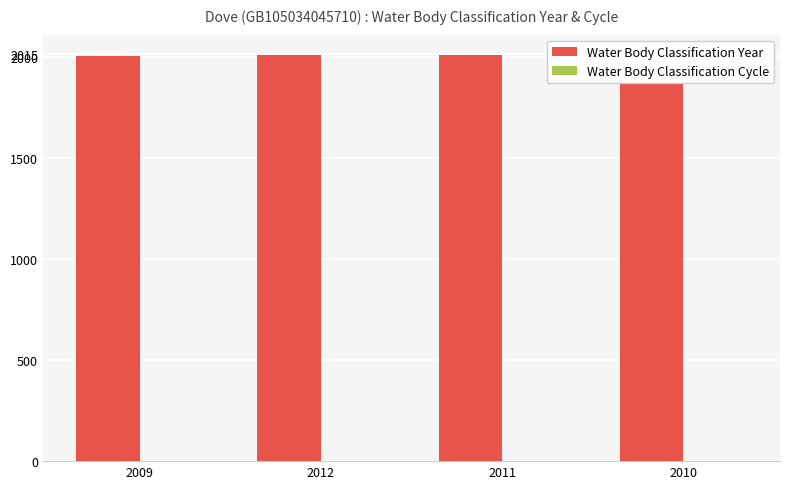

The Water Body Classification Year series shows 2012 at 2012. True or false?

True